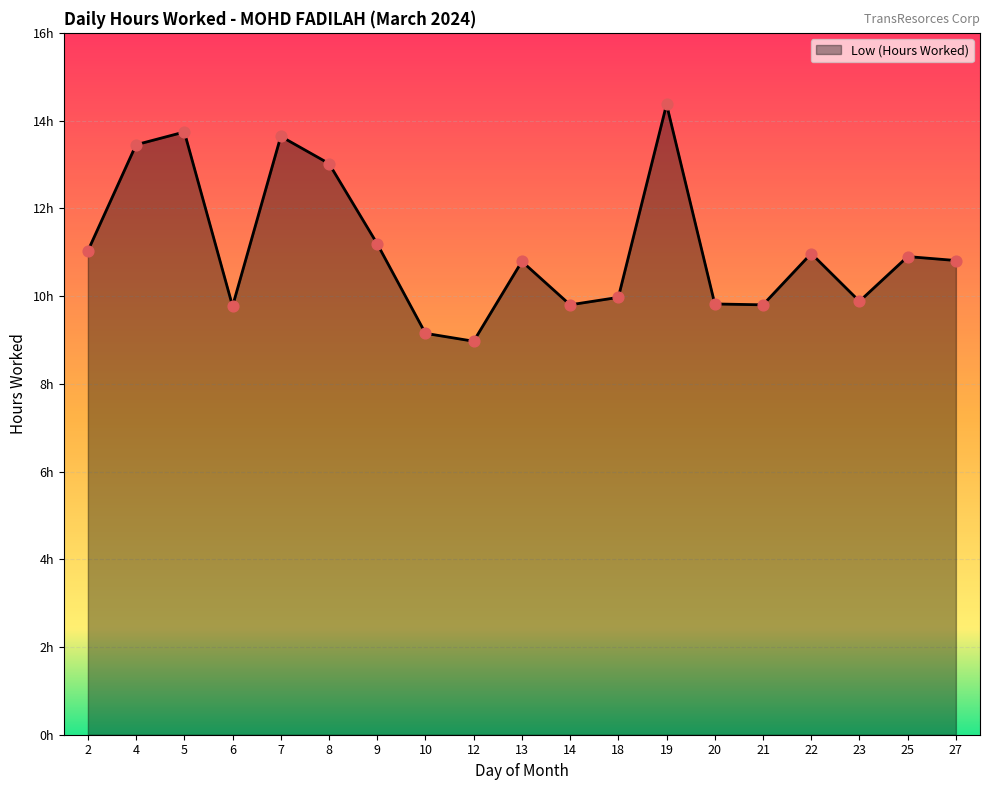

Approximately how many times larger is the value at 10 compared to 14?

0.9